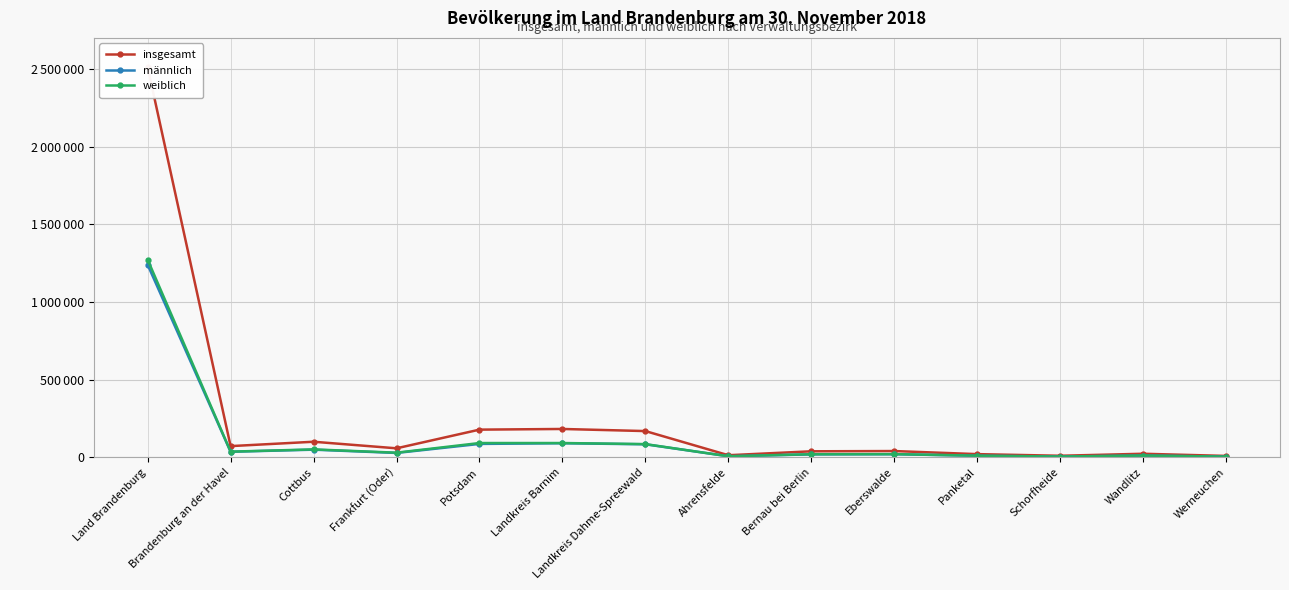

What is the difference between the weiblich values at Potsdam and Ahrensfelde?

85227